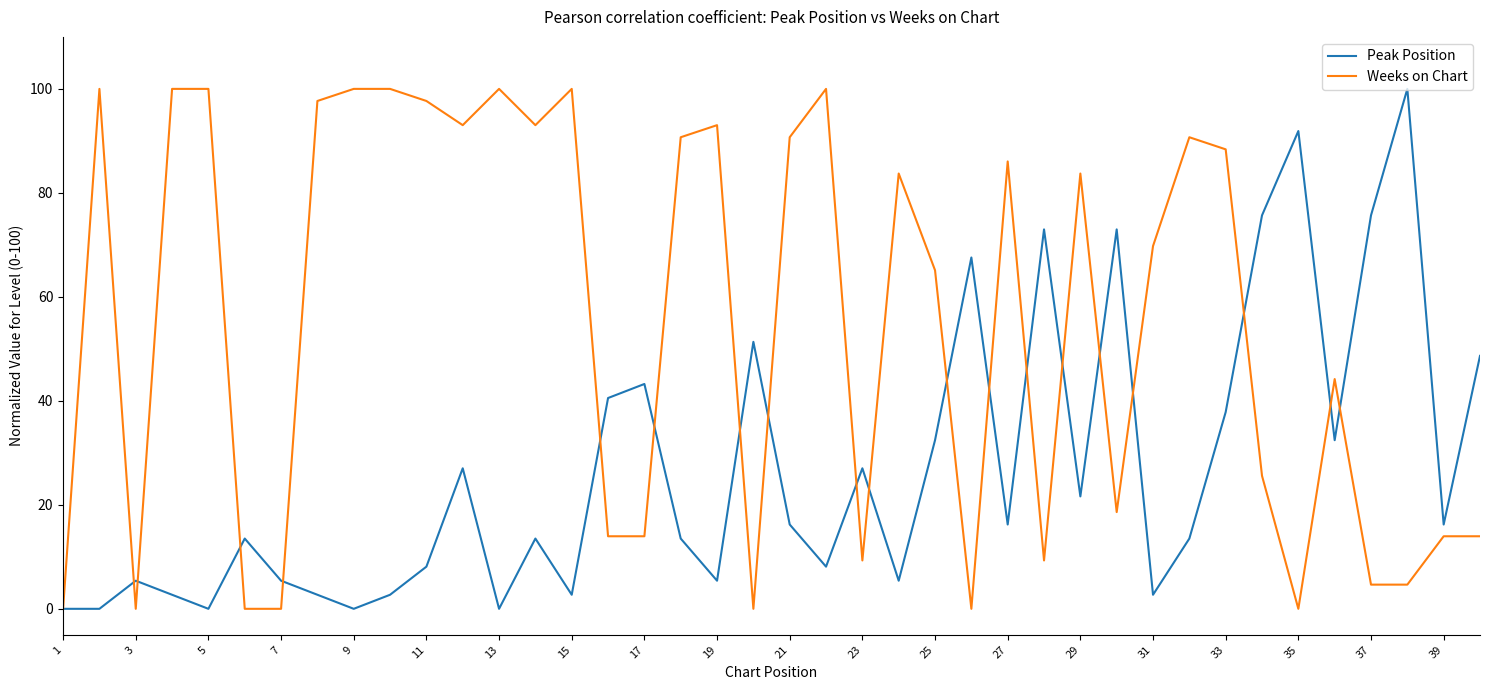

List the series in order of their overall mean, lowest first.

Peak Position, Weeks on Chart